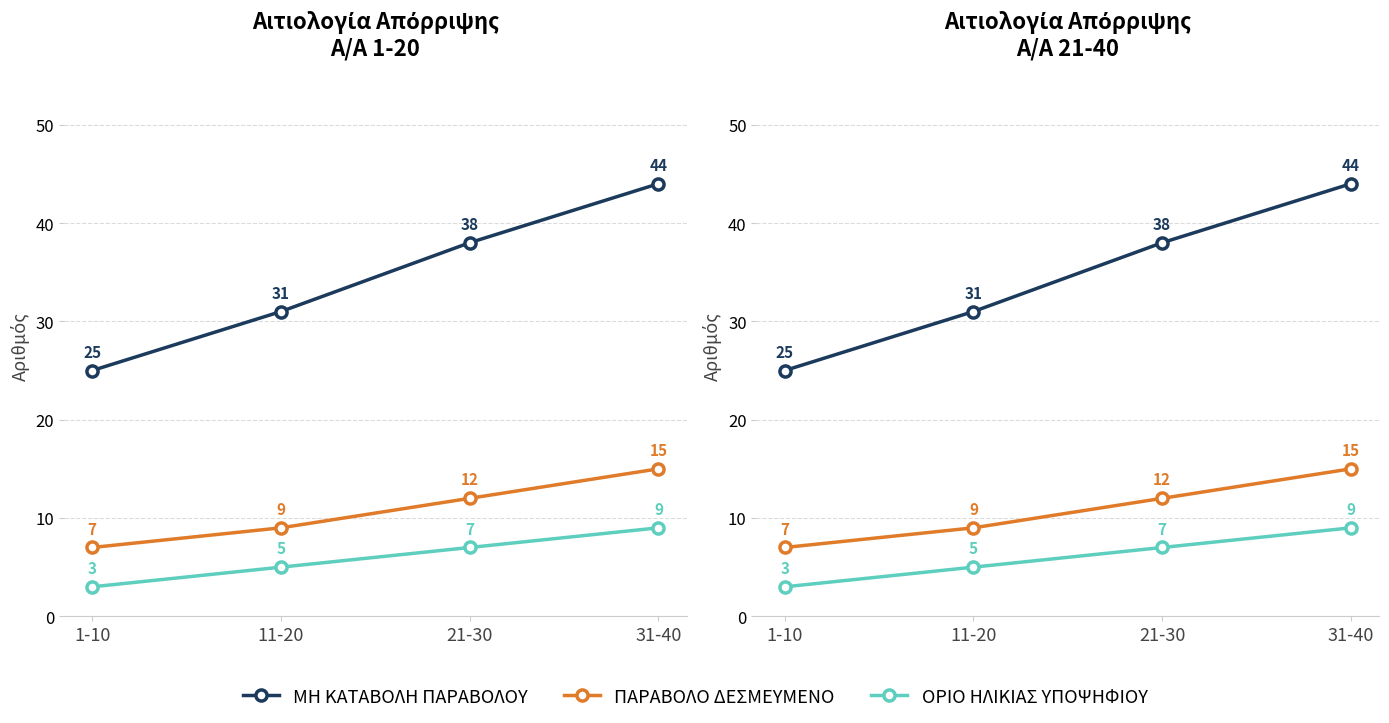

Which series changed the most between 1-10 and 21-30?

ΜΗ ΚΑΤΑΒΟΛΗ ΠΑΡΑΒΟΛΟΥ